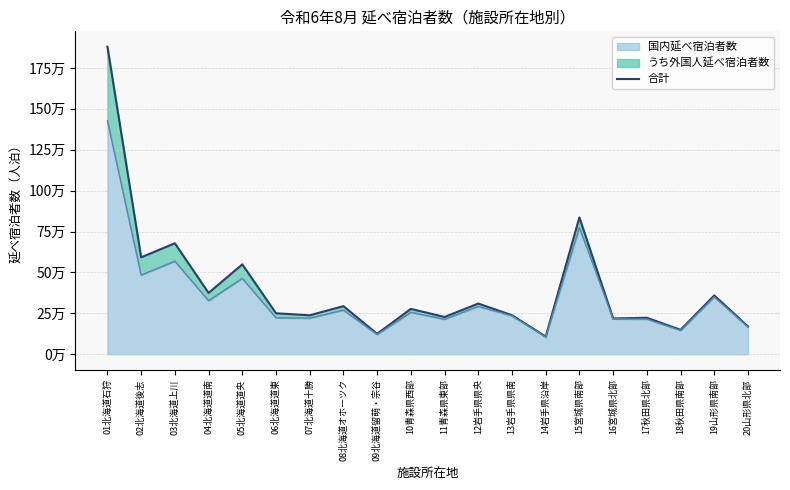

What is the label of the 17th point from the left?

17秋田県北部